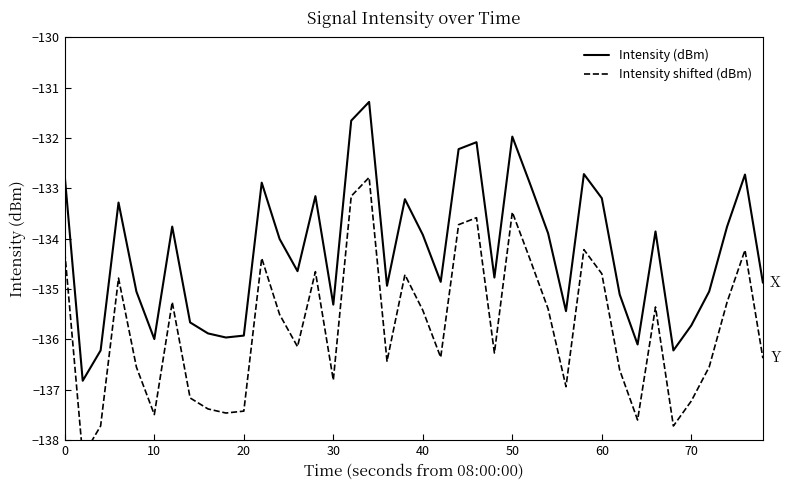

True or false: Intensity (dBm) has a value of -135.3 at 30.

True